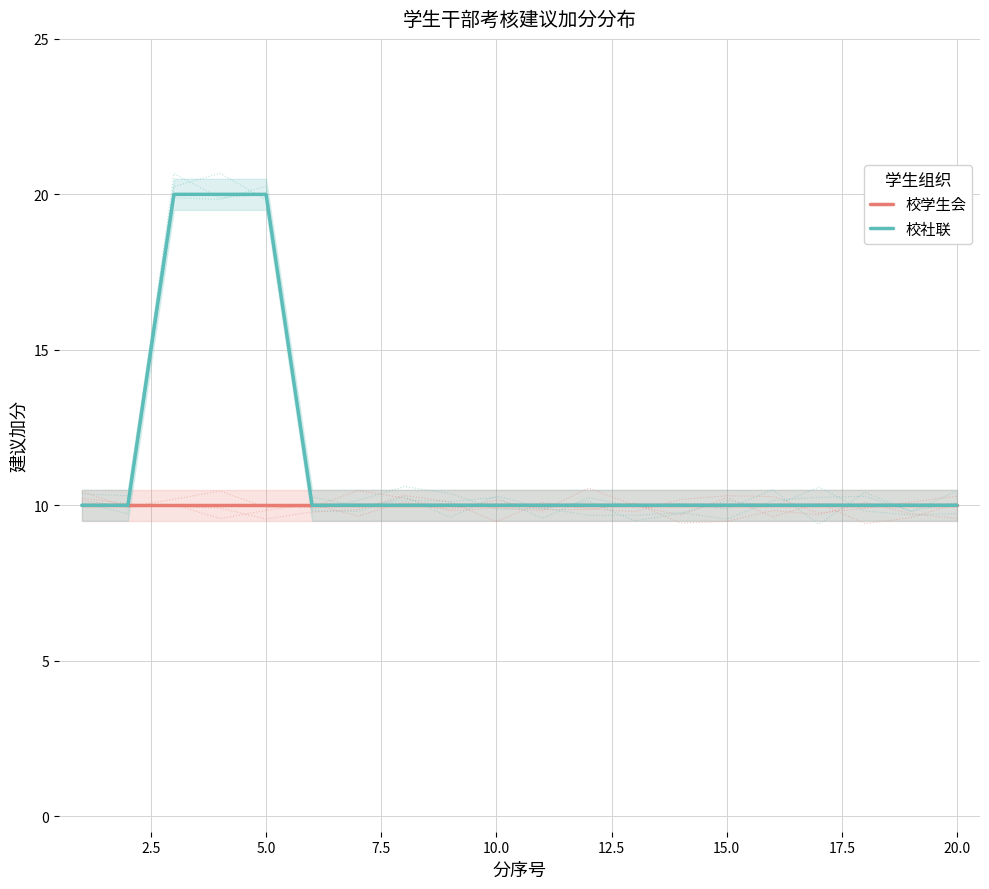

The 校社联 series shows 35 at 5.0. True or false?

False